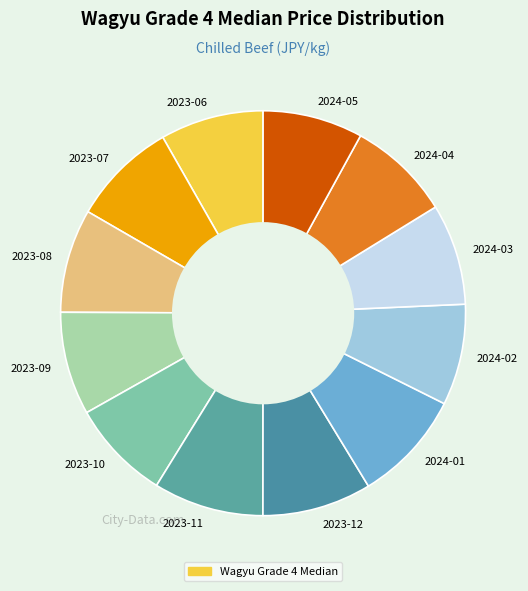

The 2024-01 slice represents 1% of the pie. True or false?

False